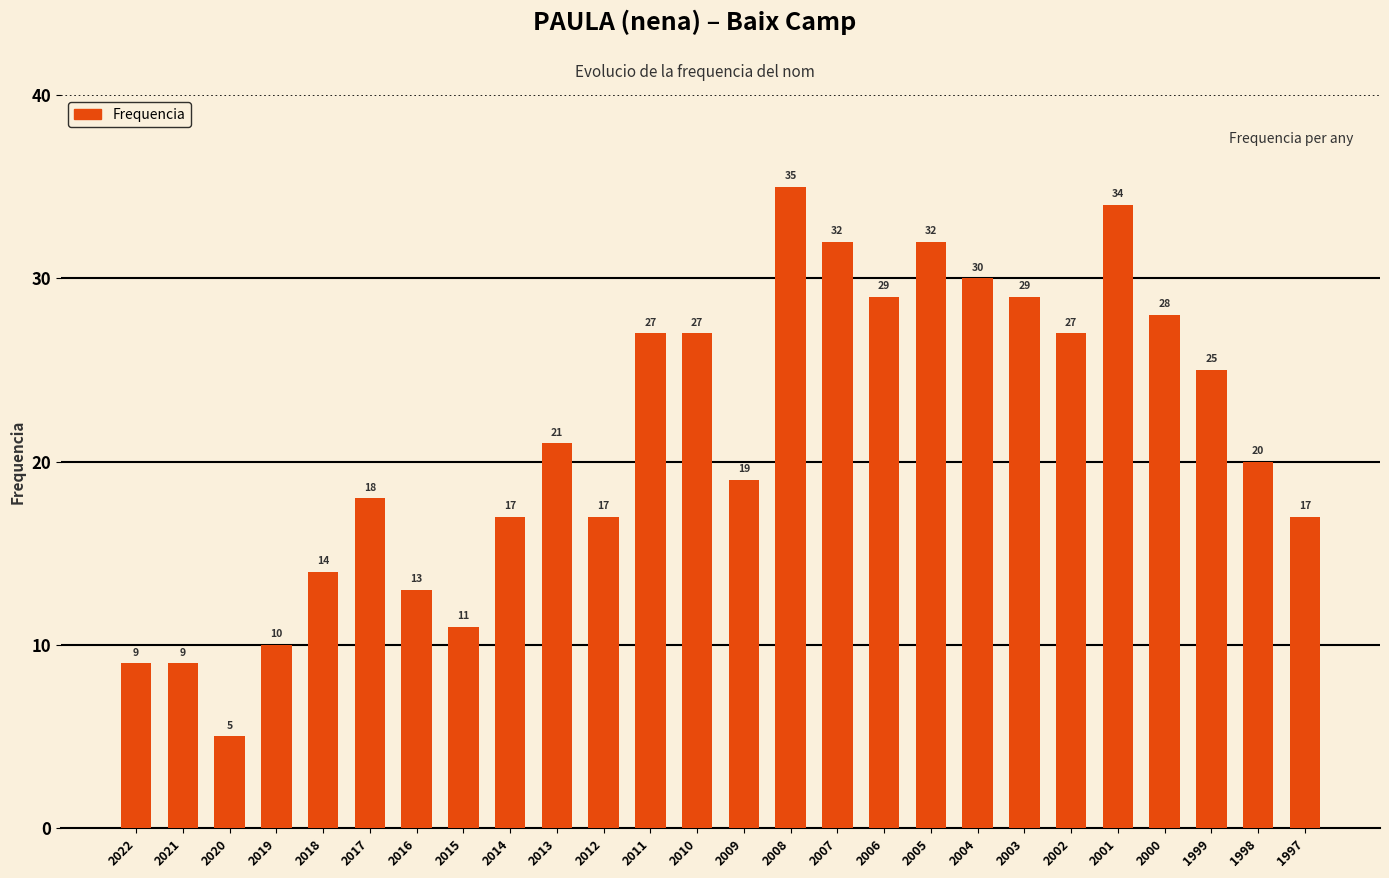

What is the average value?

21